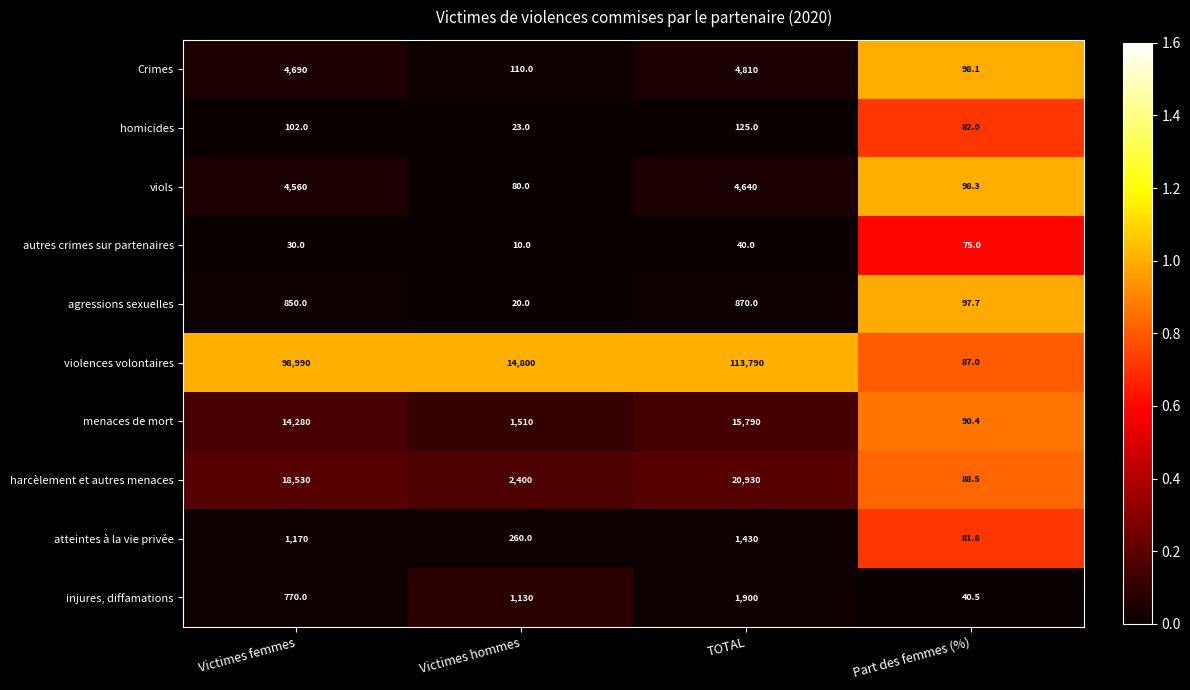

Count the violences volontaires values in the range 14800 to 113790.

3